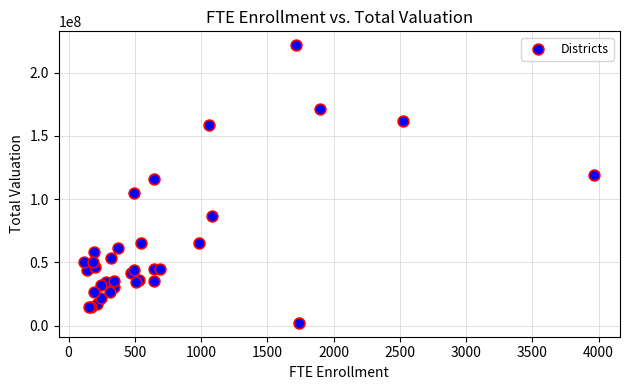

What Y value in the scatter plot is closest to 111901611?

115965636